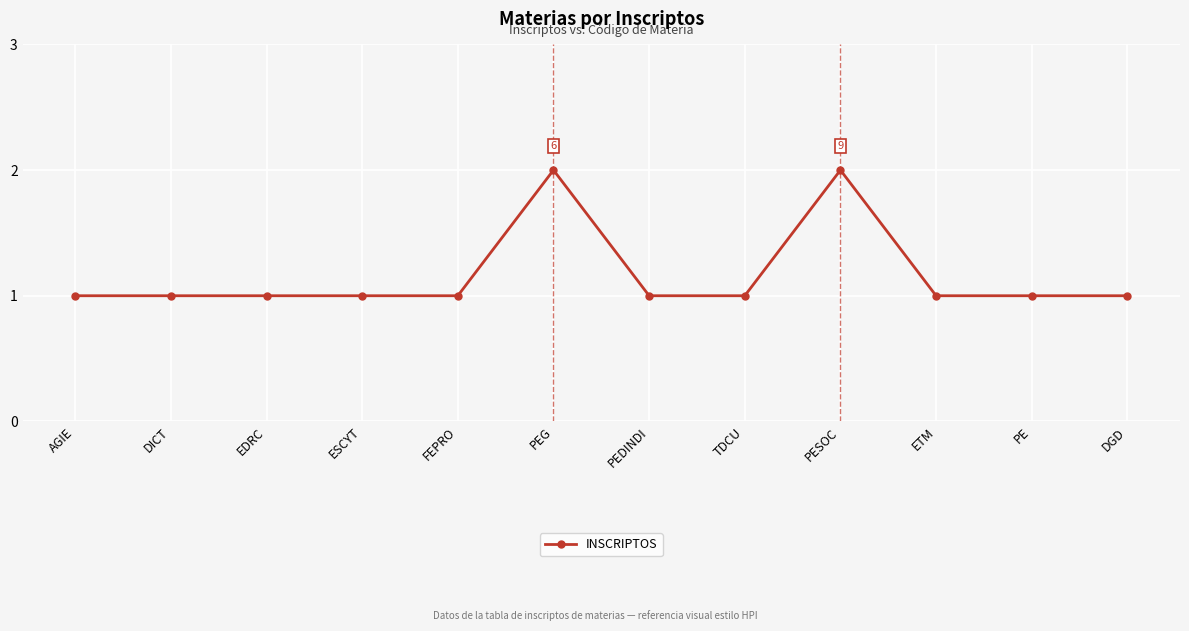

Read the value at AGIE.

1